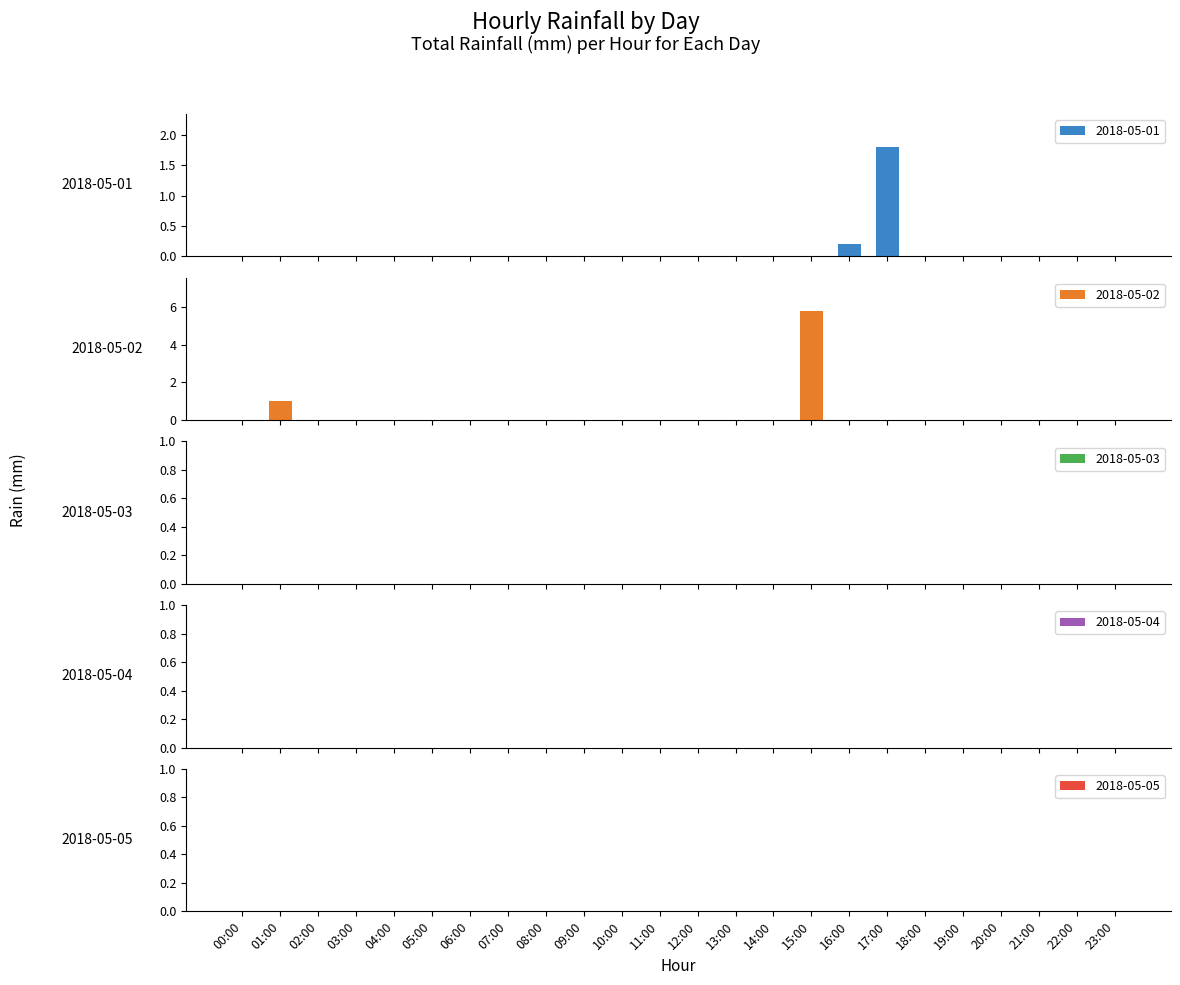

What position from the right is 17:00?

7